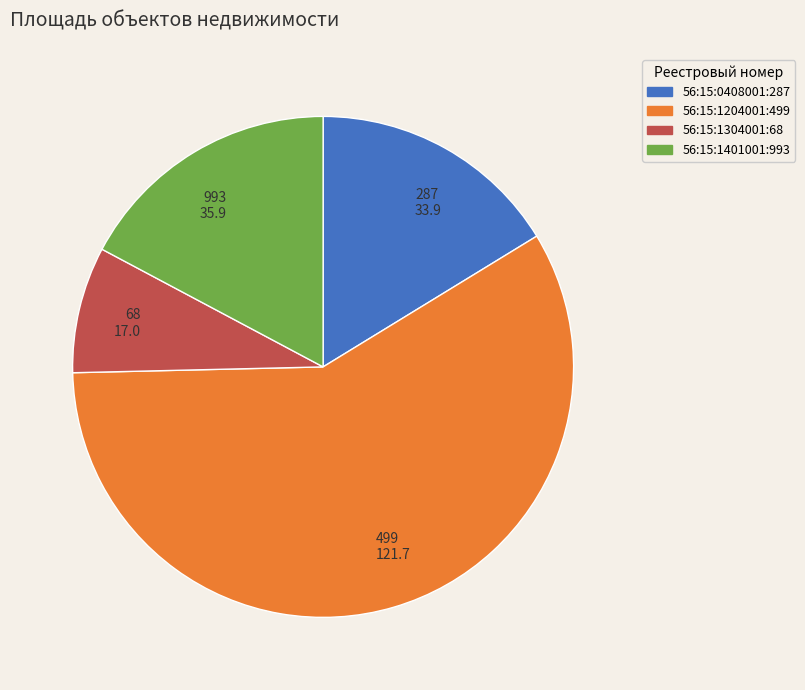

The 993 35.9 slice represents 29% of the pie. True or false?

False